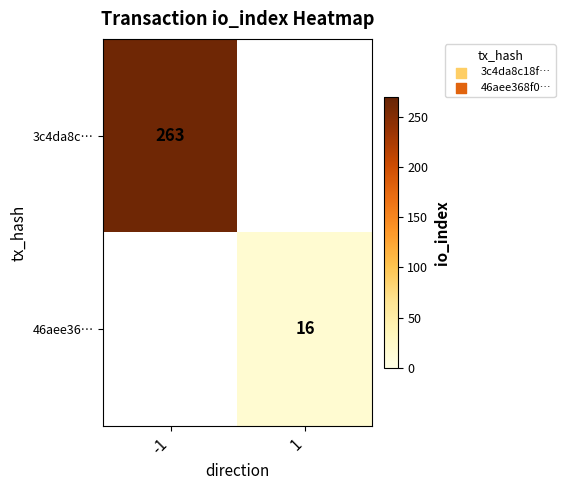

What is the greatest value displayed?

263.0